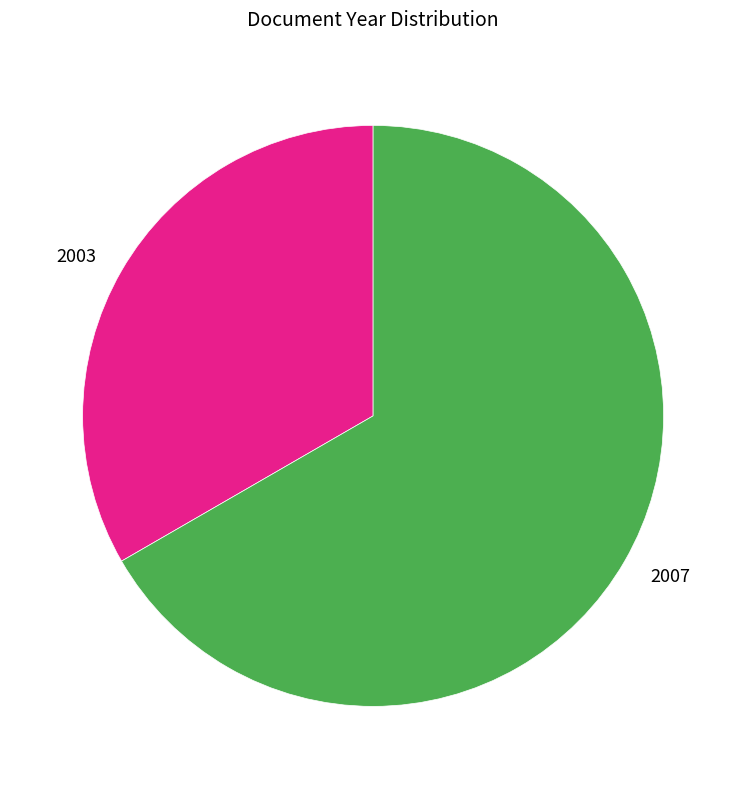

How many segments does this pie chart have?

2